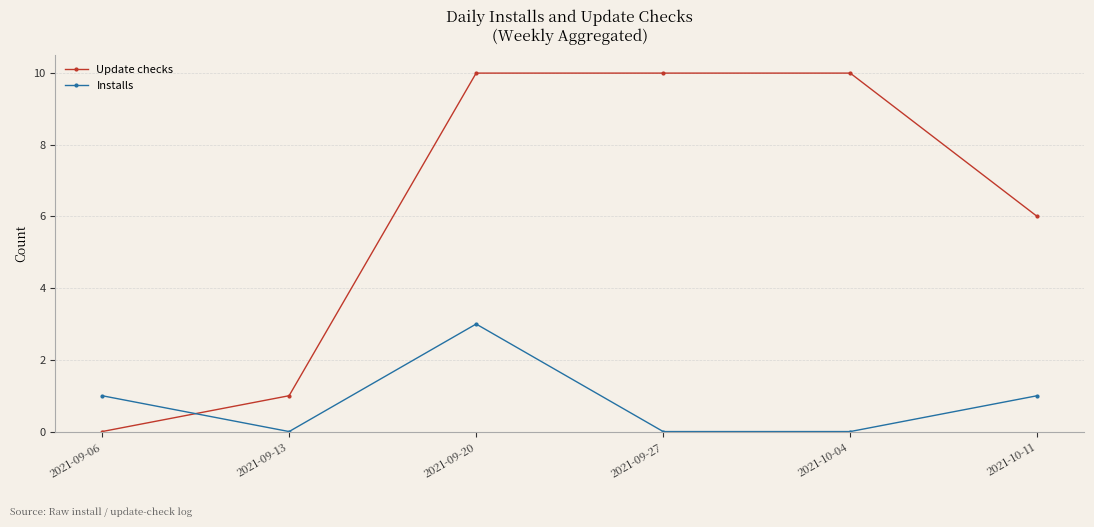

Between 2021-09-06 and 2021-09-27, which series saw the biggest shift?

Update checks